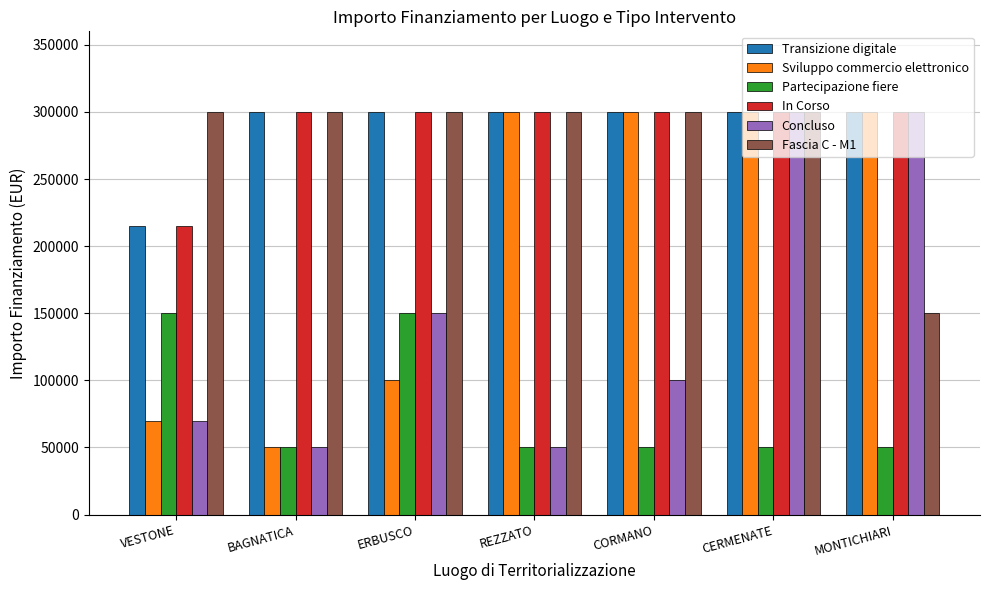

What is the label of the 3rd bar from the left?

ERBUSCO